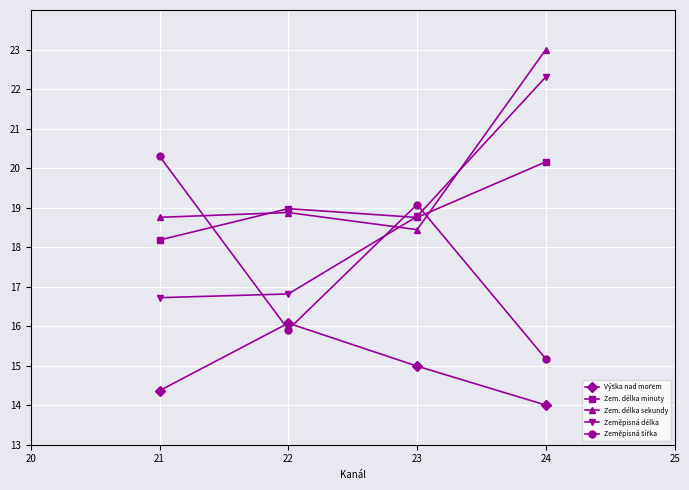

What is the smallest value displayed?

14.0